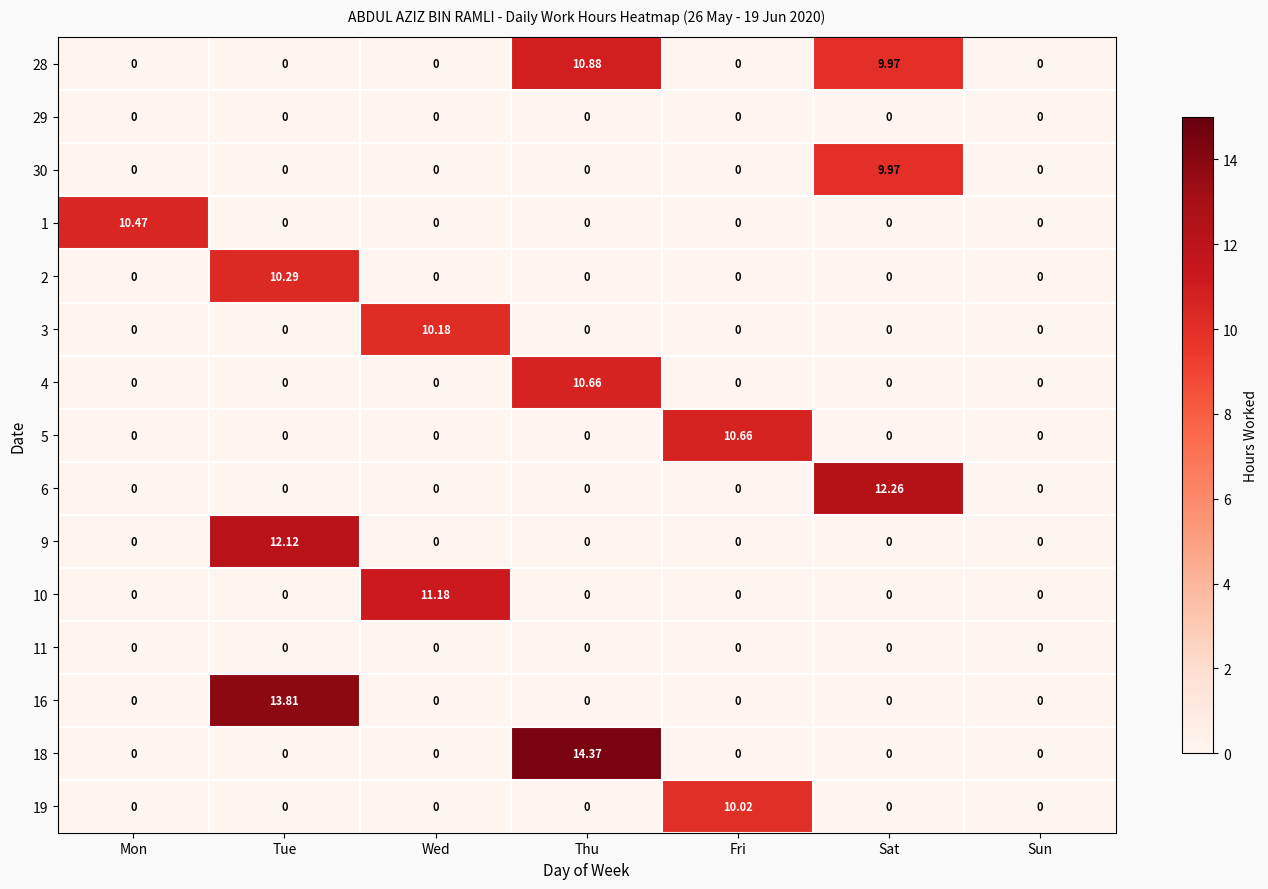

What is the spread (max minus min) of values at Fri?

10.7